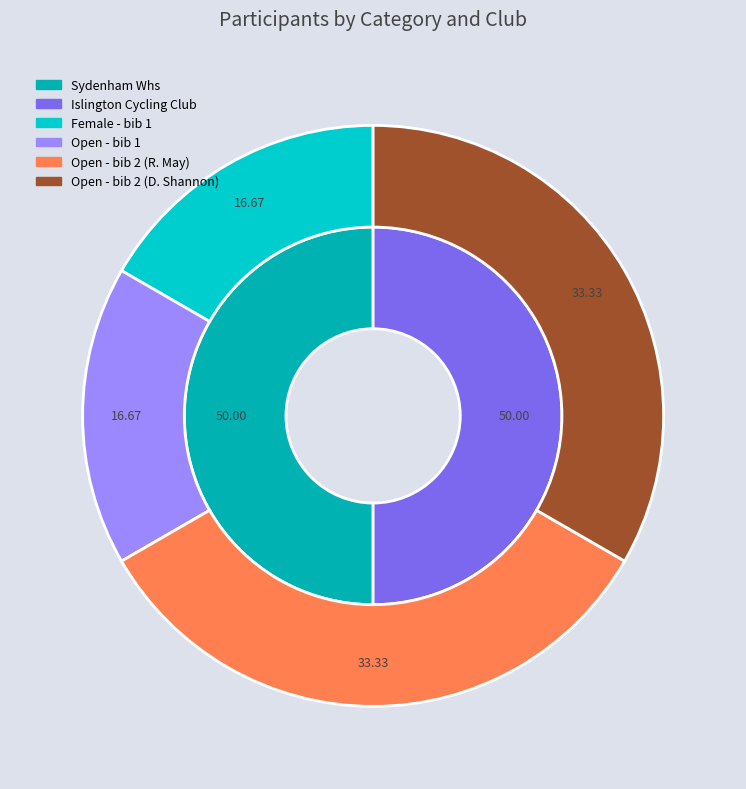

How many slices are in this pie chart?

4